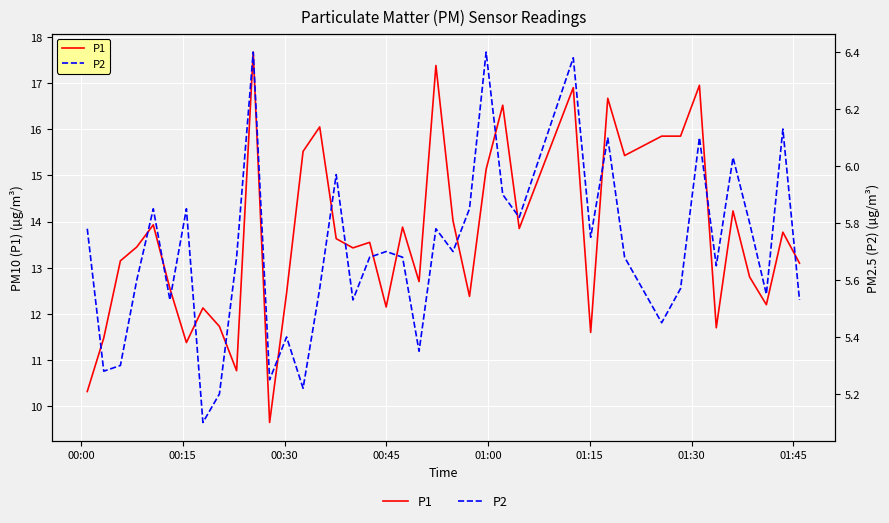

What is the average value of the P2 series?

5.7